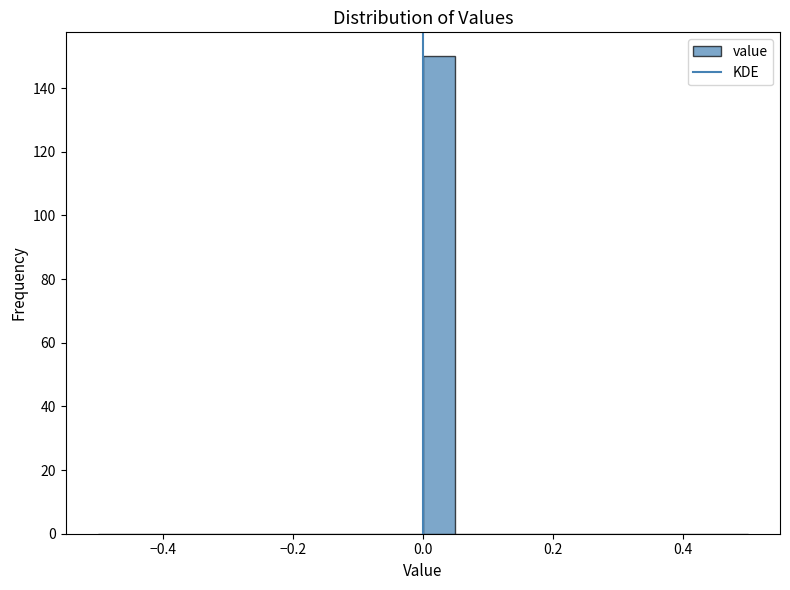

Around what value on the x-axis is the tallest bar? Give the approximate position of its centre, as read against the axis.

0.02